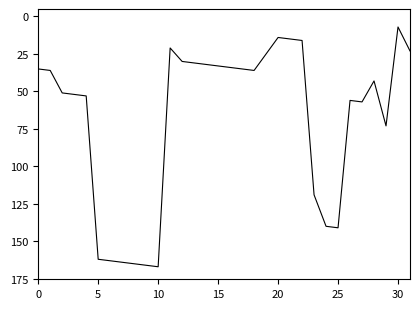

Reading right to left, what are all the values shown in this chart?

23	7	73	43	57	56	141	140	119	16	15	14	25	36	35	34	33	32	31	30	21	167	166	165	164	163	162	53	52	51	36	35